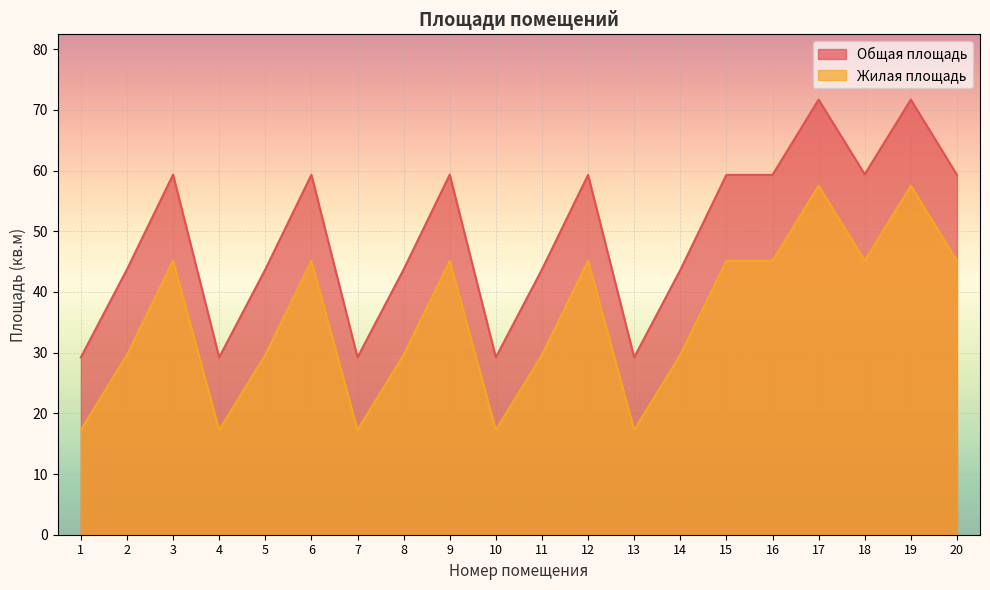

How many lines are shown in the chart?

2